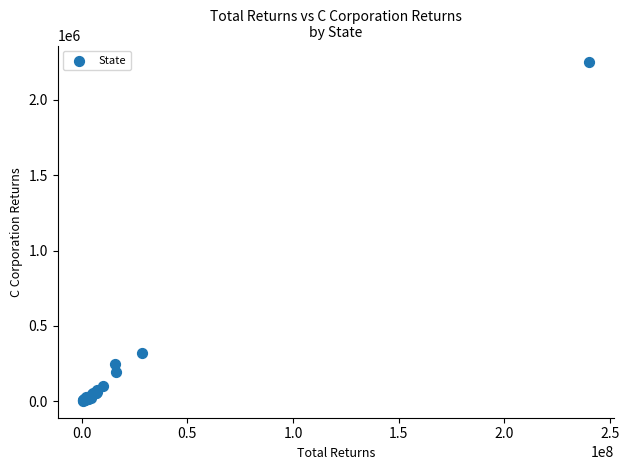

What Y value in the scatter plot is closest to 1125591?

319631